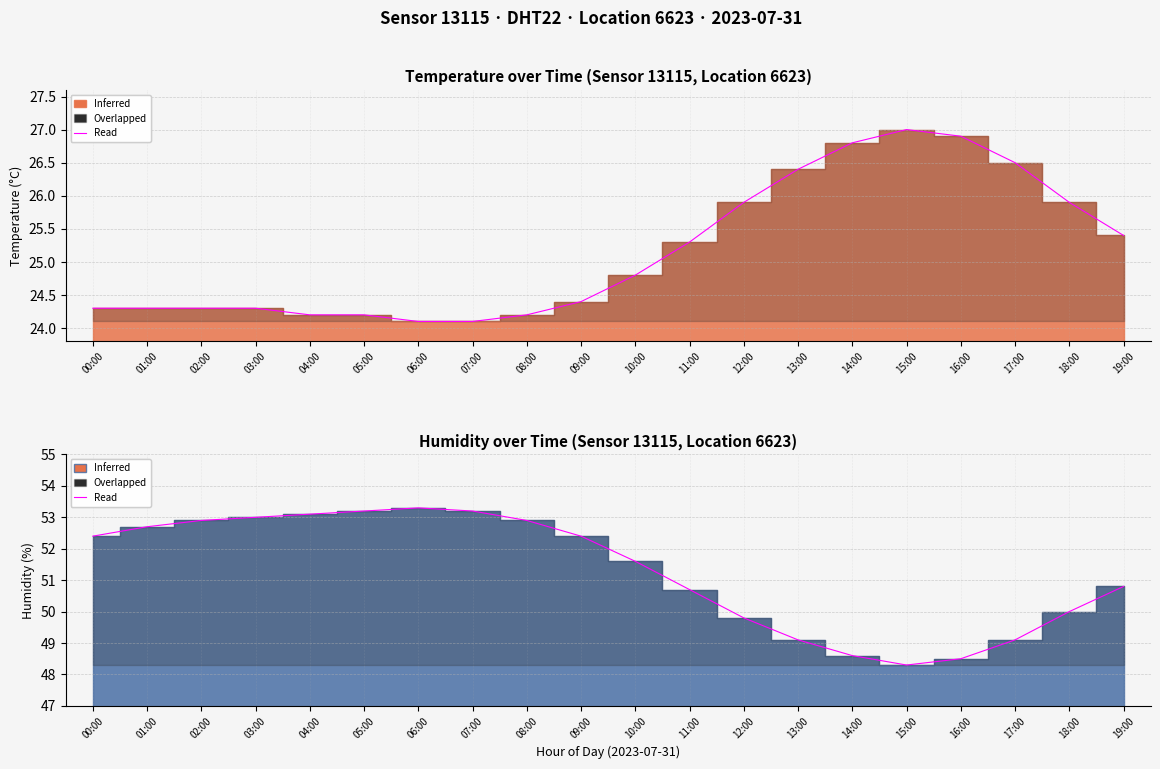

What position from the left is 03:00?

4